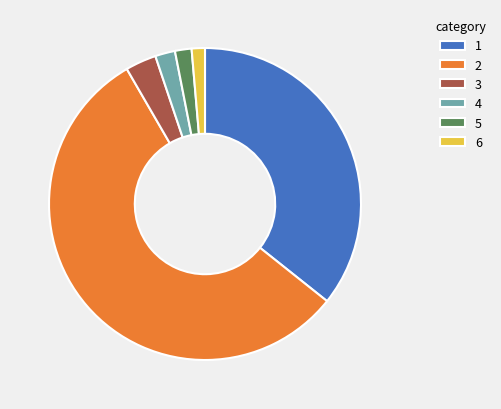

Does 2 account for over 50% of the chart?

Yes